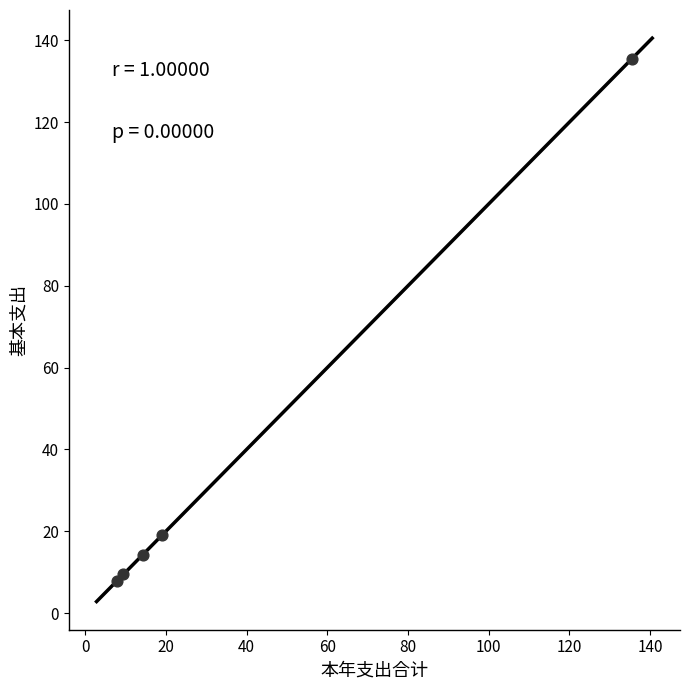

What Y value in the scatter plot is closest to 71?

19.0